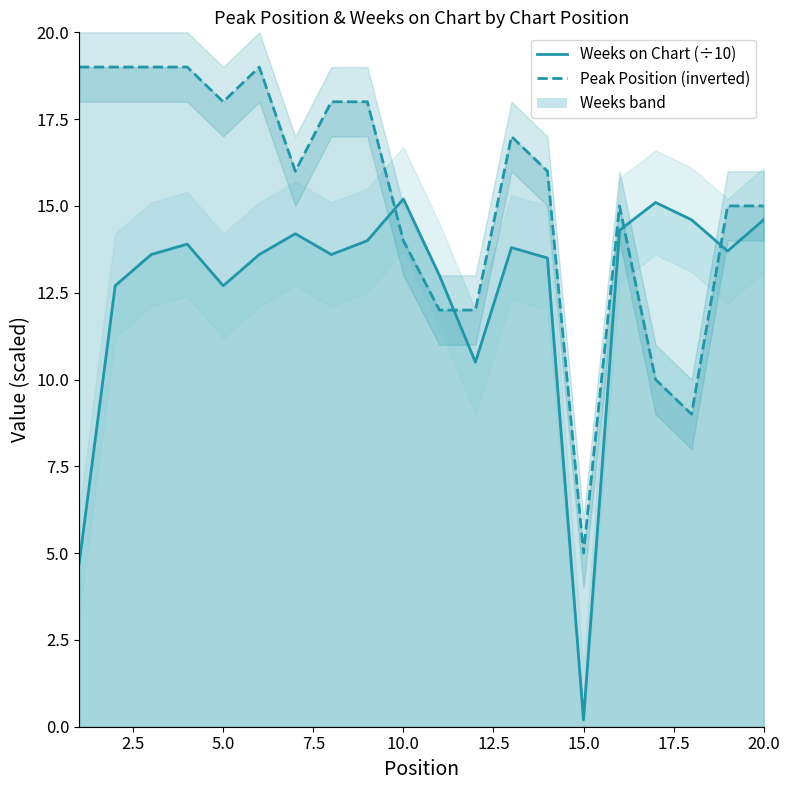

True or false: Peak Position (inverted) and Weeks on Chart (÷10) cross at least once.

True